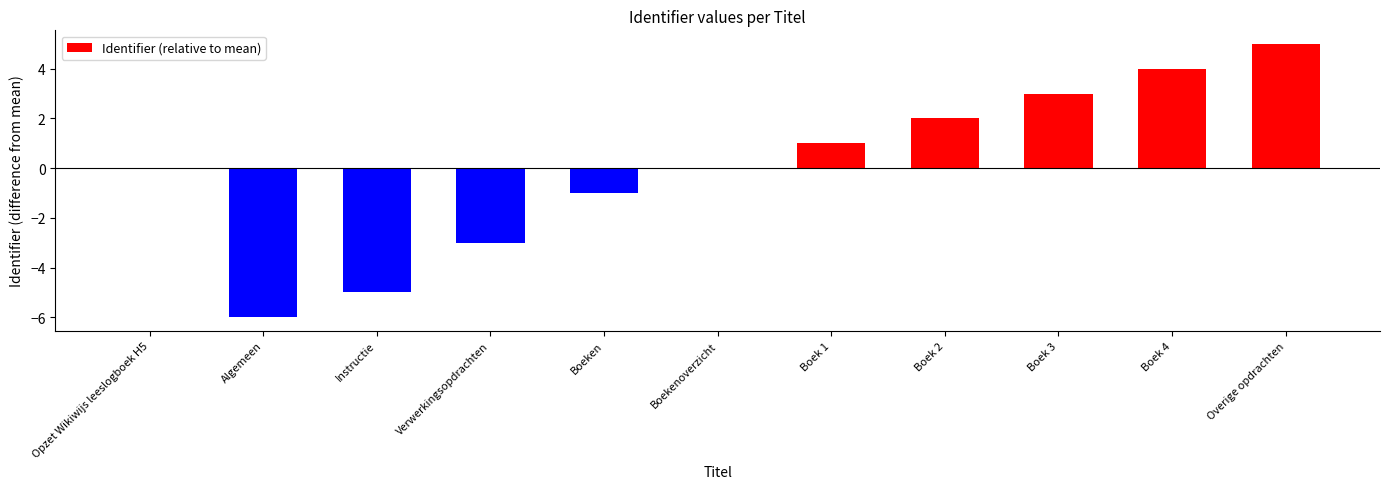

What is the change in value from Instructie to Boekenoverzicht?

+5